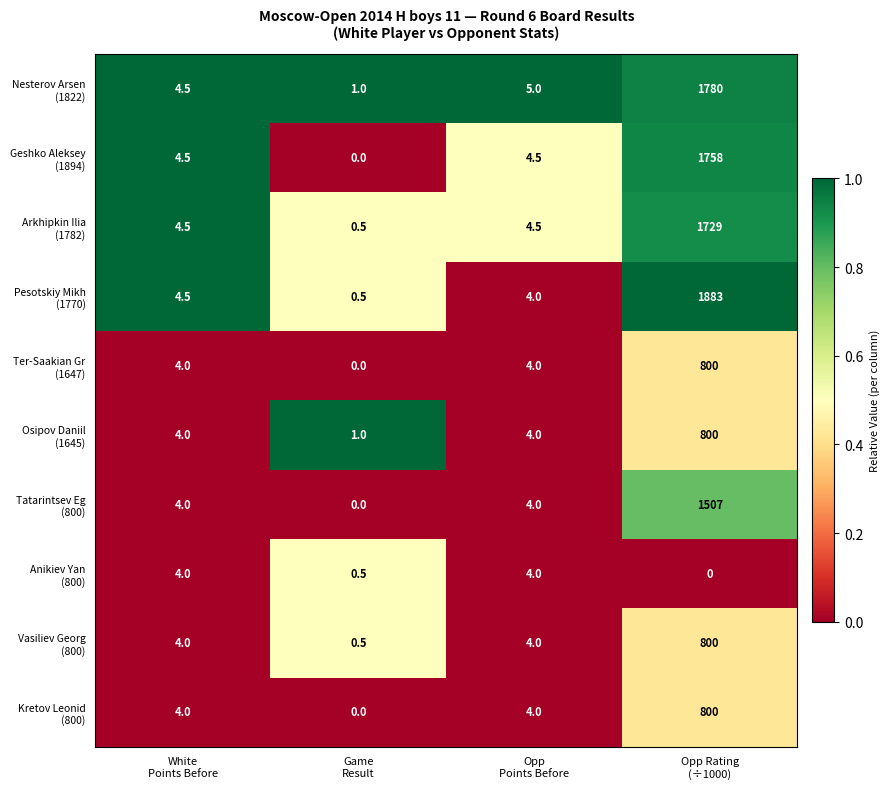

At which category is the sum across all series the highest?

Opp Rating
(÷1000)